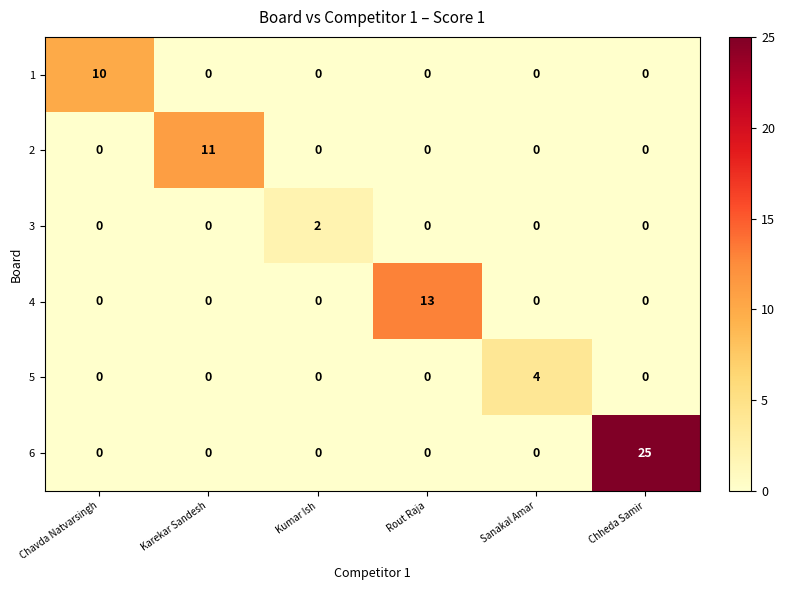

True or false: 1 has a value of 5 at Chavda Natvarsingh.

False